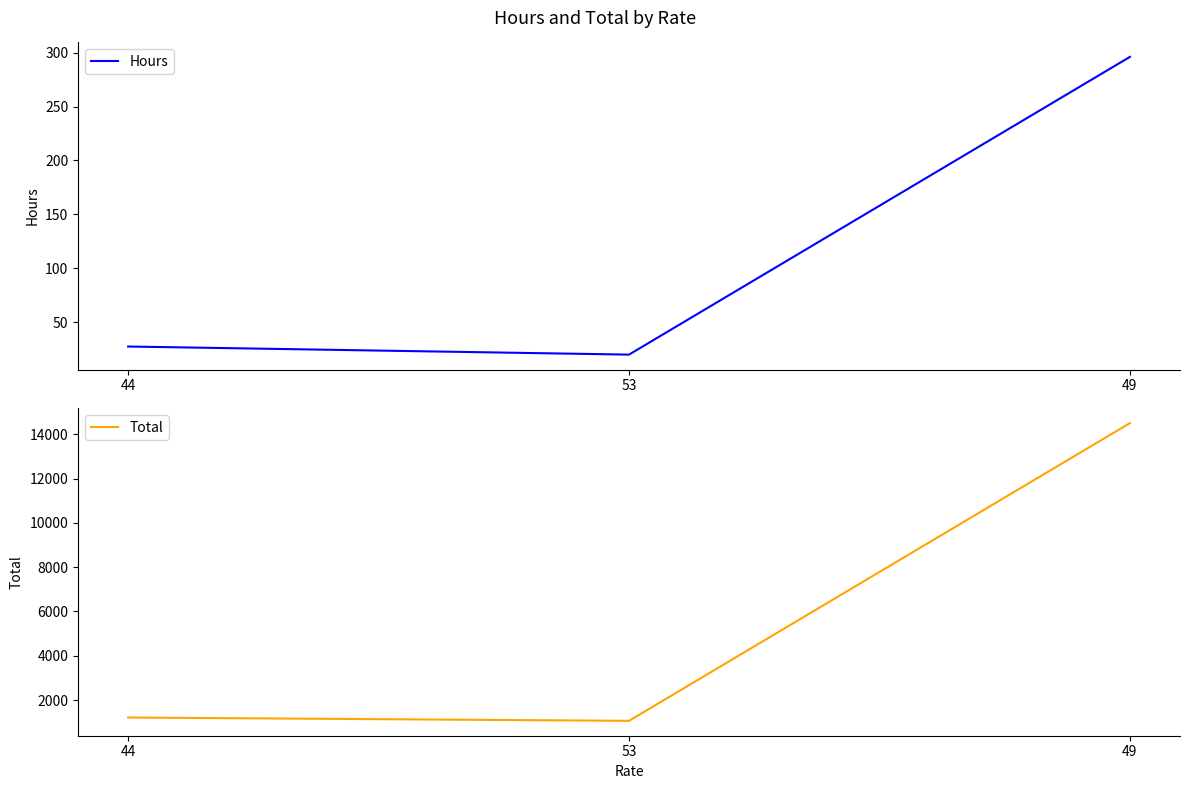

What is the difference between the maximum and minimum values in the Total series?

13444